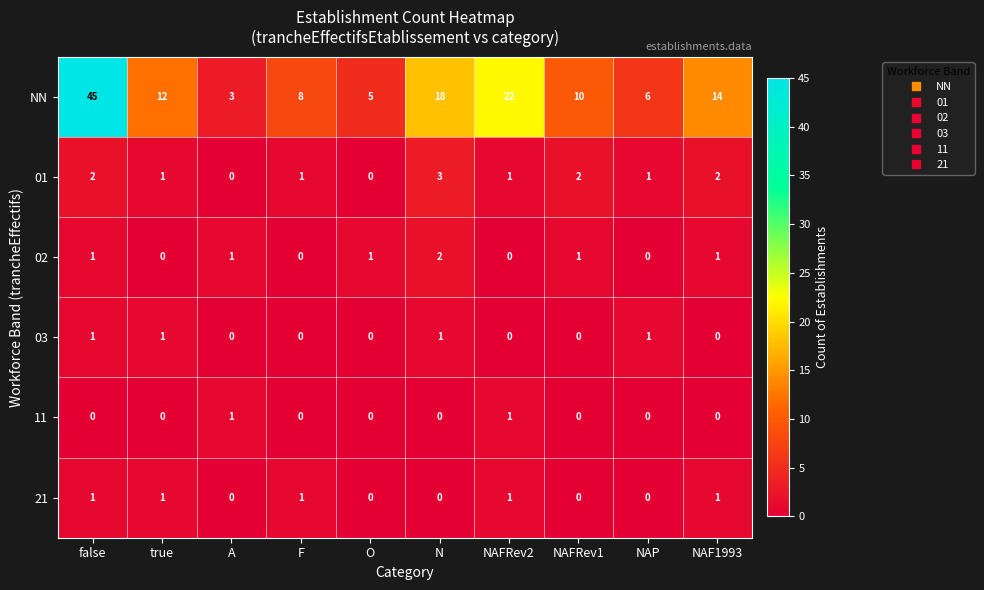

Count the 03 values in the range 0 to 1.

10